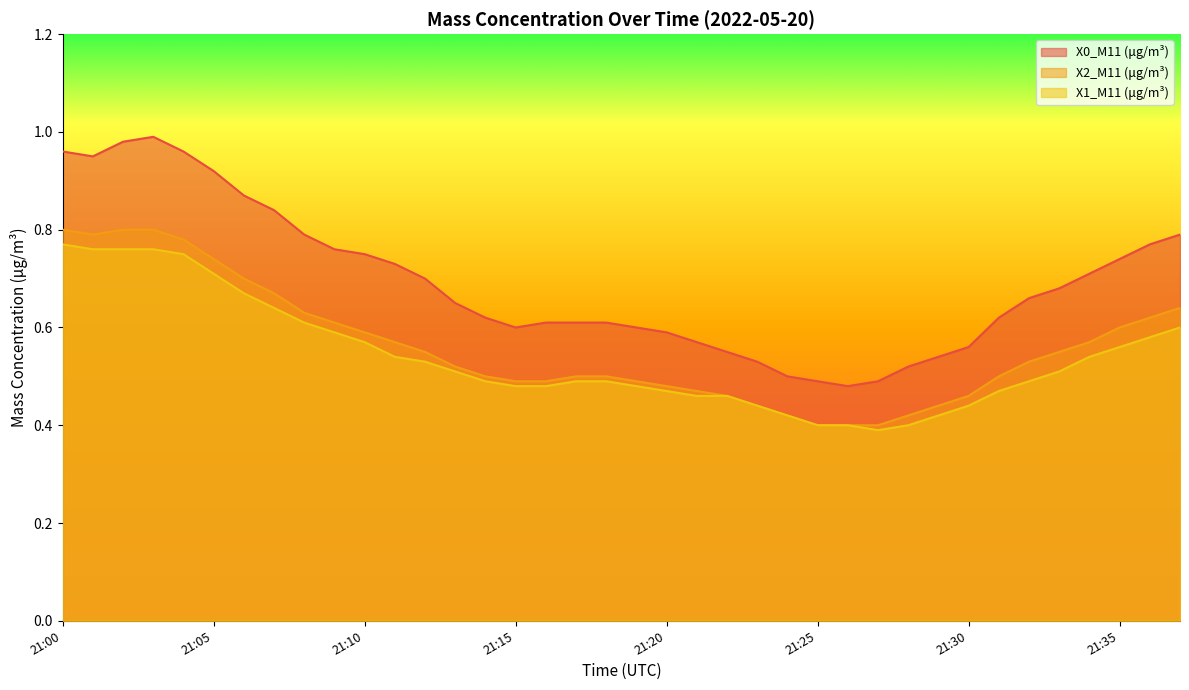

The value of X1_M11 (μg/m³) at 21:32 is 0.5. True or false?

True